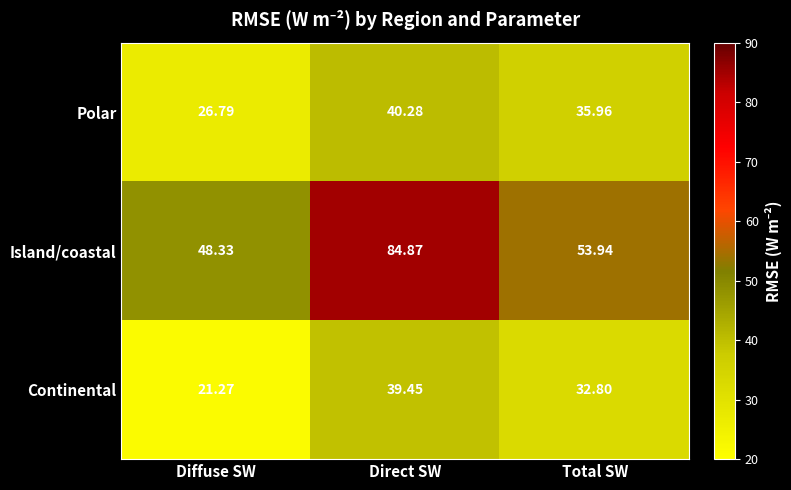

What is the difference between the highest and lowest values at Diffuse SW?

27.1